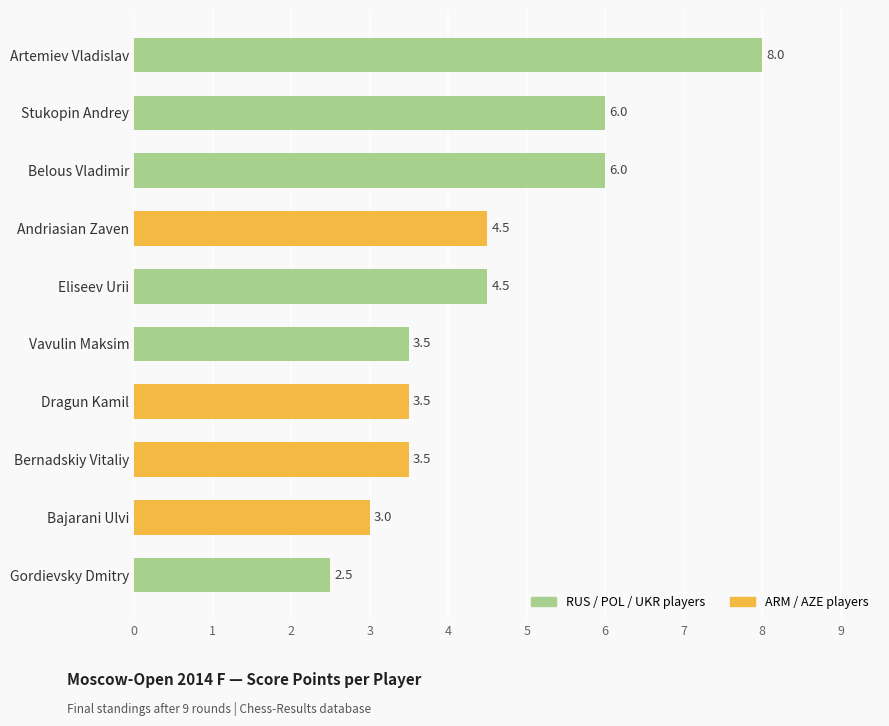

What is the label of the 5th bar from the top?

Eliseev Urii